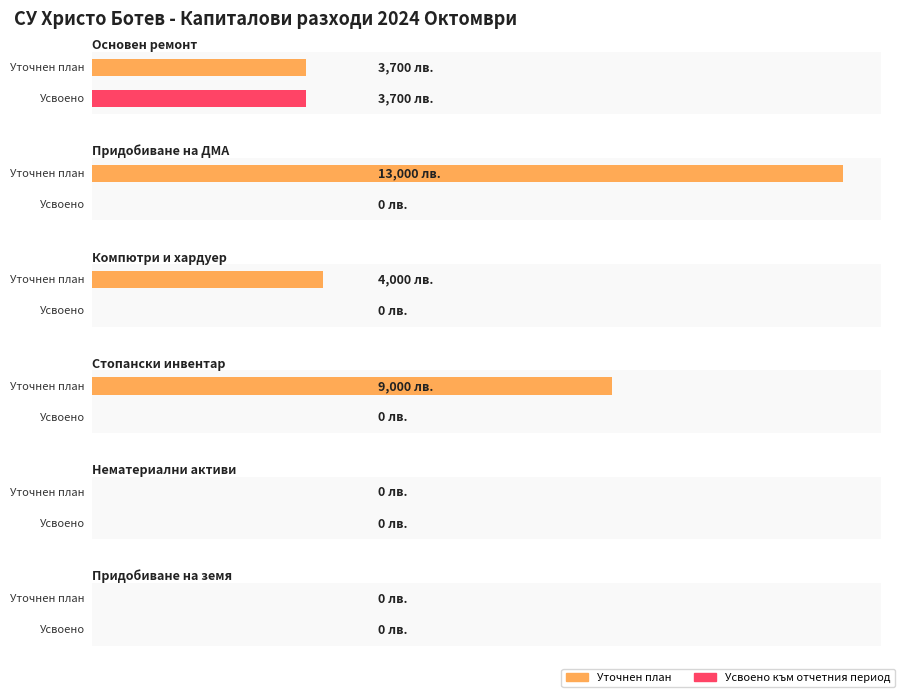

What is the difference between the second highest and second lowest values in the Уточнен план series?

9000